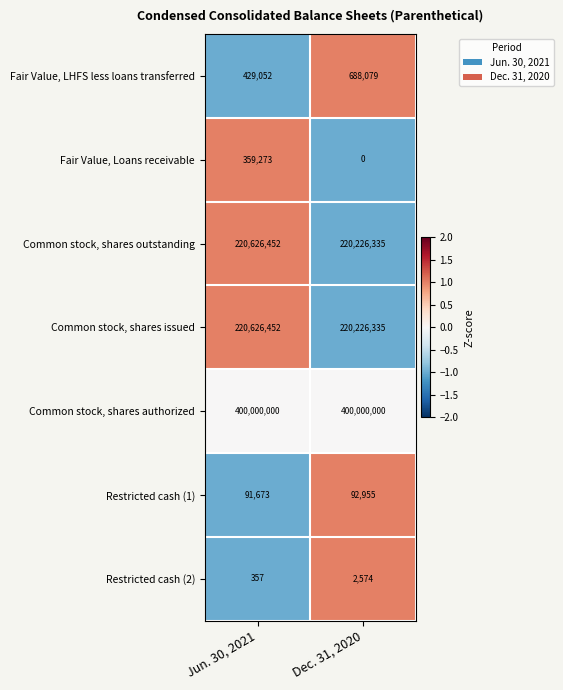

The value of Common stock, shares authorized at Dec. 31, 2020 is 400000000. True or false?

True